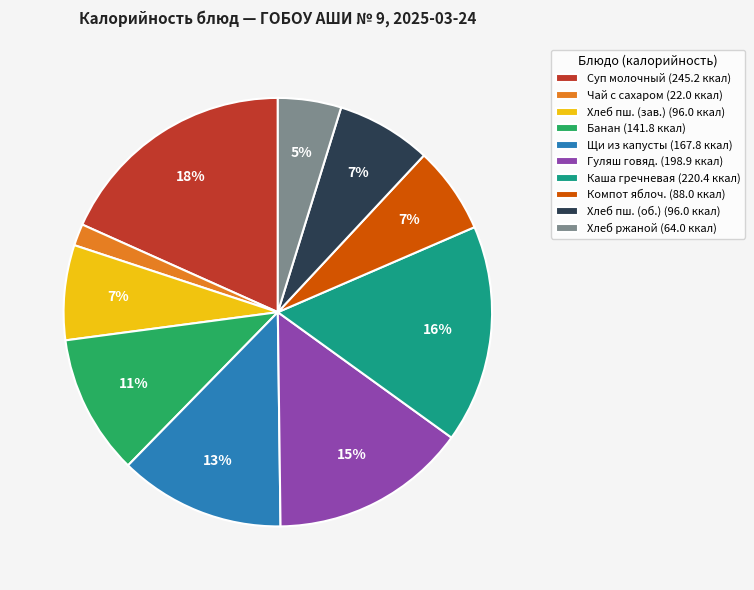

How many slices are in this pie chart?

10